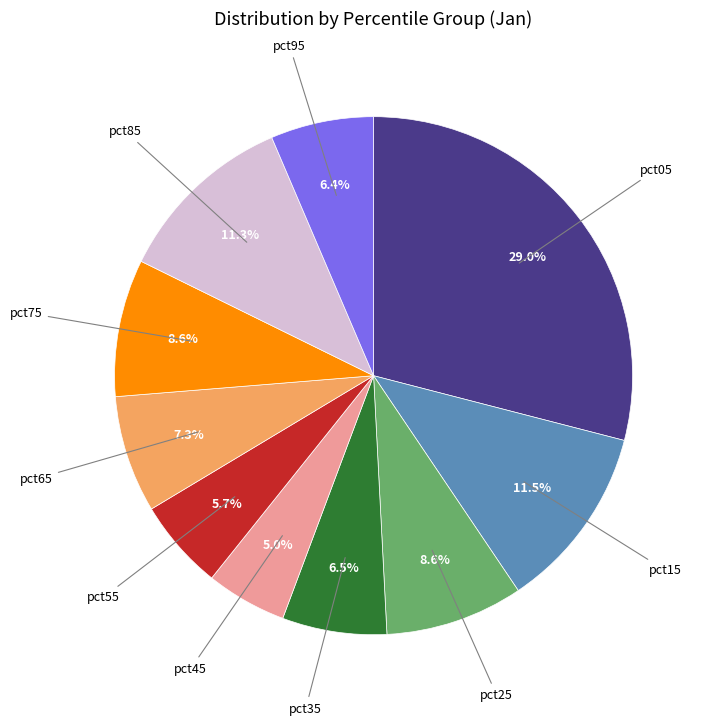

What percentage is the pct75 slice, to the nearest percent?

9%